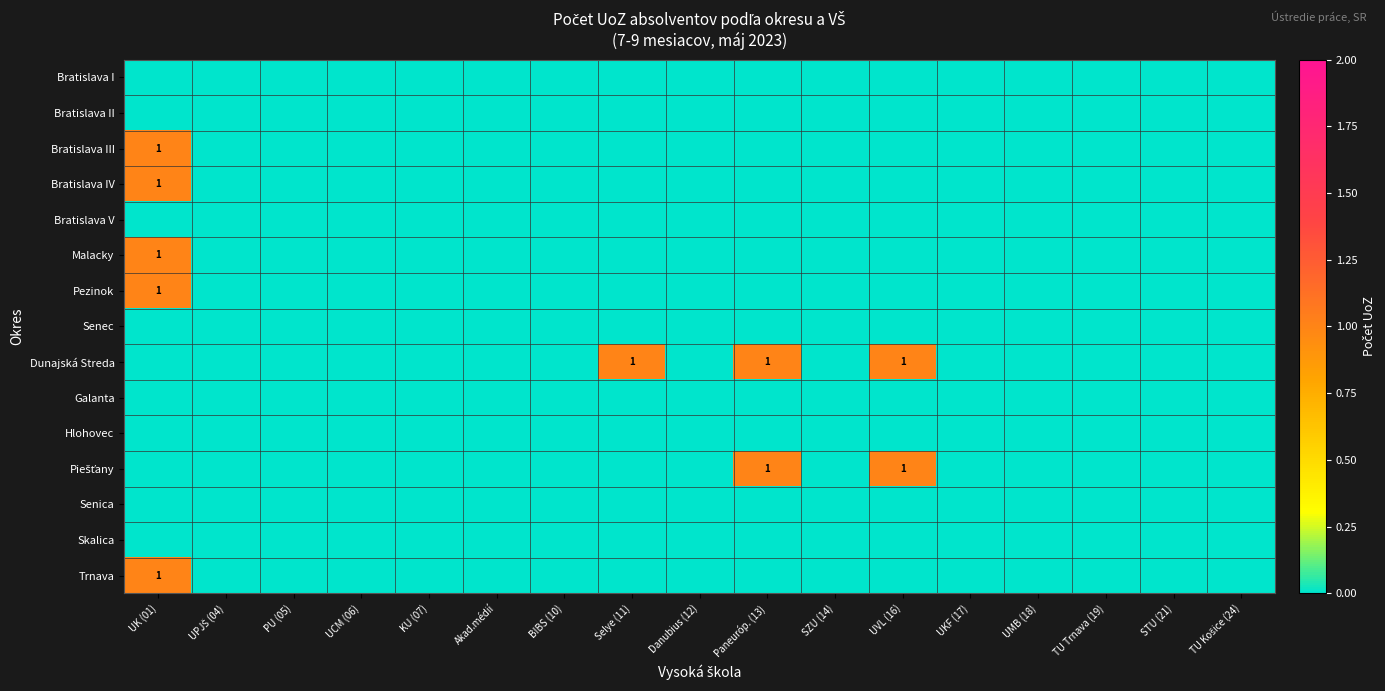

Is the value of Malacky at UCM (06) greater than the value of Galanta at UPJŠ (04)?

No